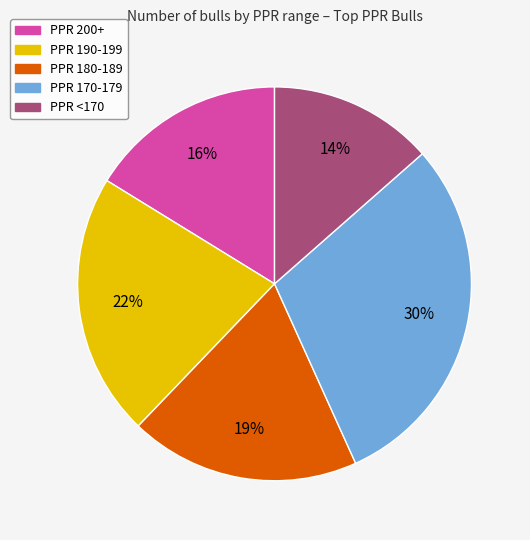

Which category has the biggest portion of the pie?

PPR 170-179